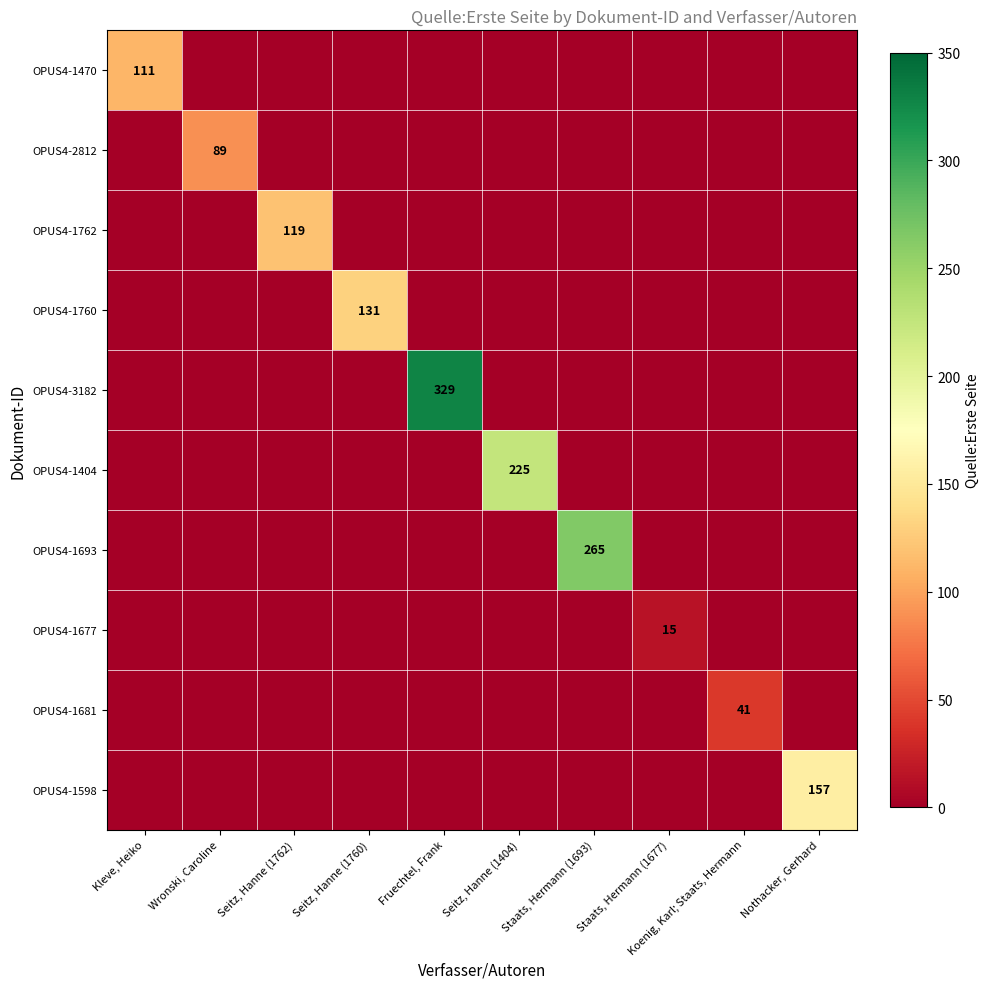

What is the difference between the highest and lowest values at Nothacker, Gerhard?

157